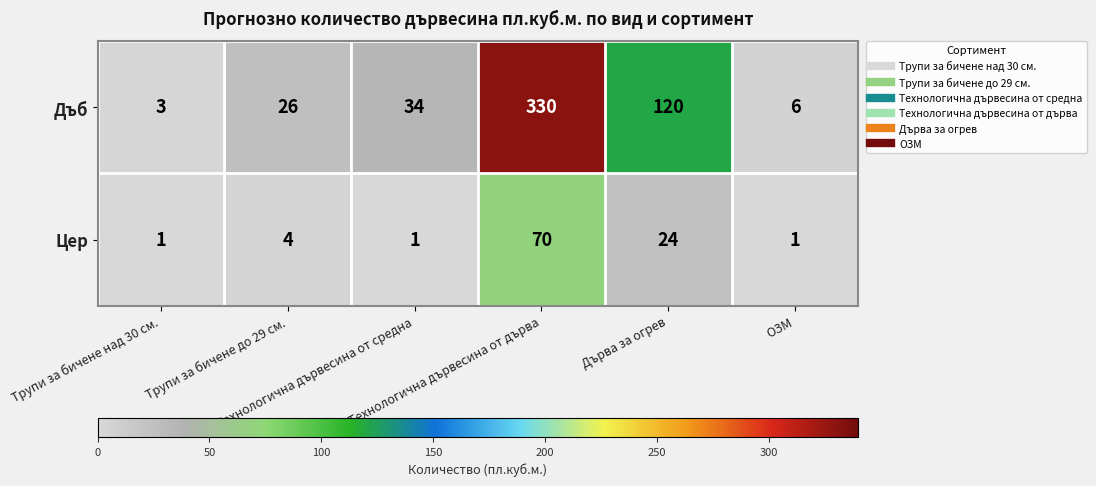

Rank the series by their average value, from lowest to highest.

Цер, Дъб